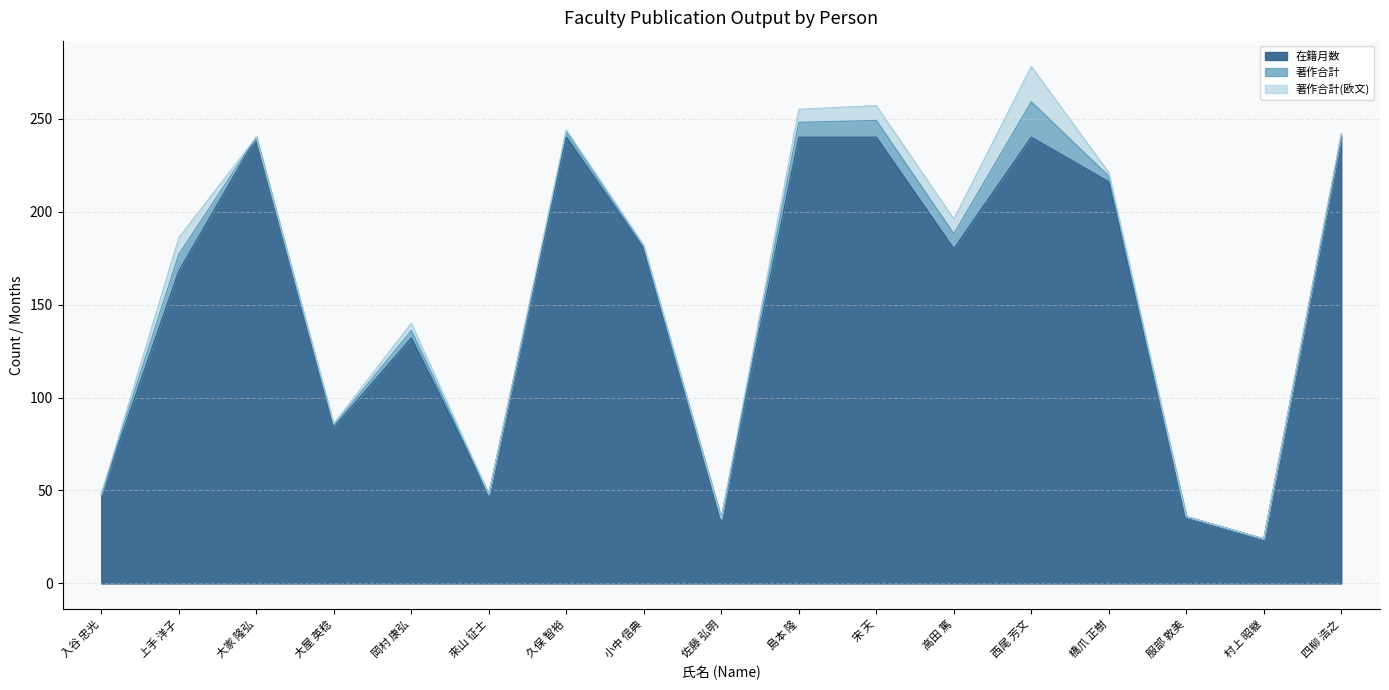

True or false: 著作合計(欧文) and 著作合計 cross at least once.

False